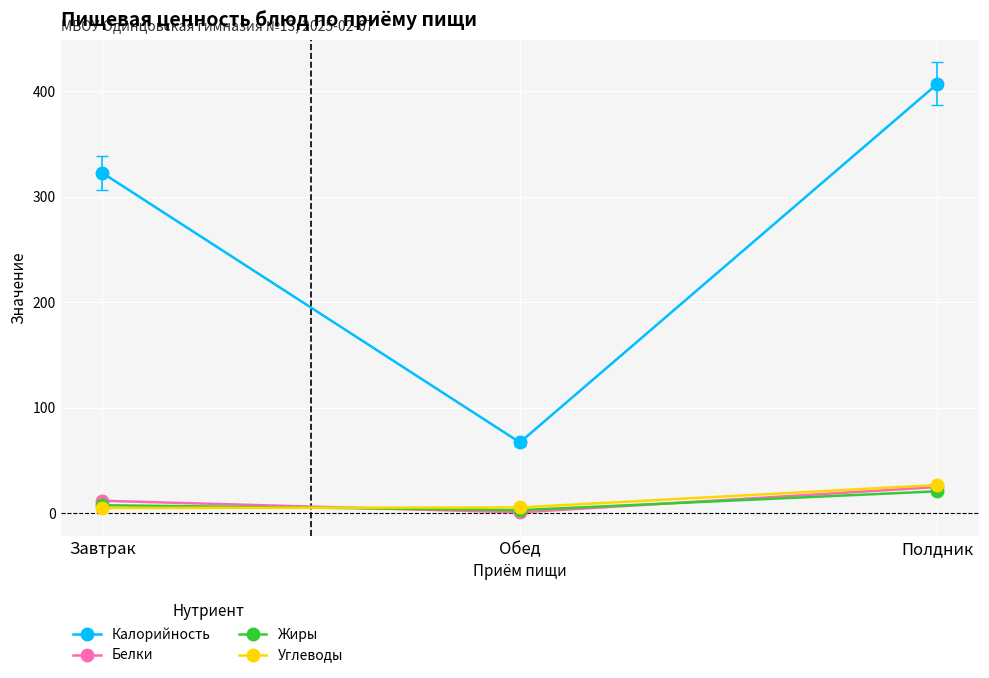

At which category is the sum across all series the highest?

Полдник